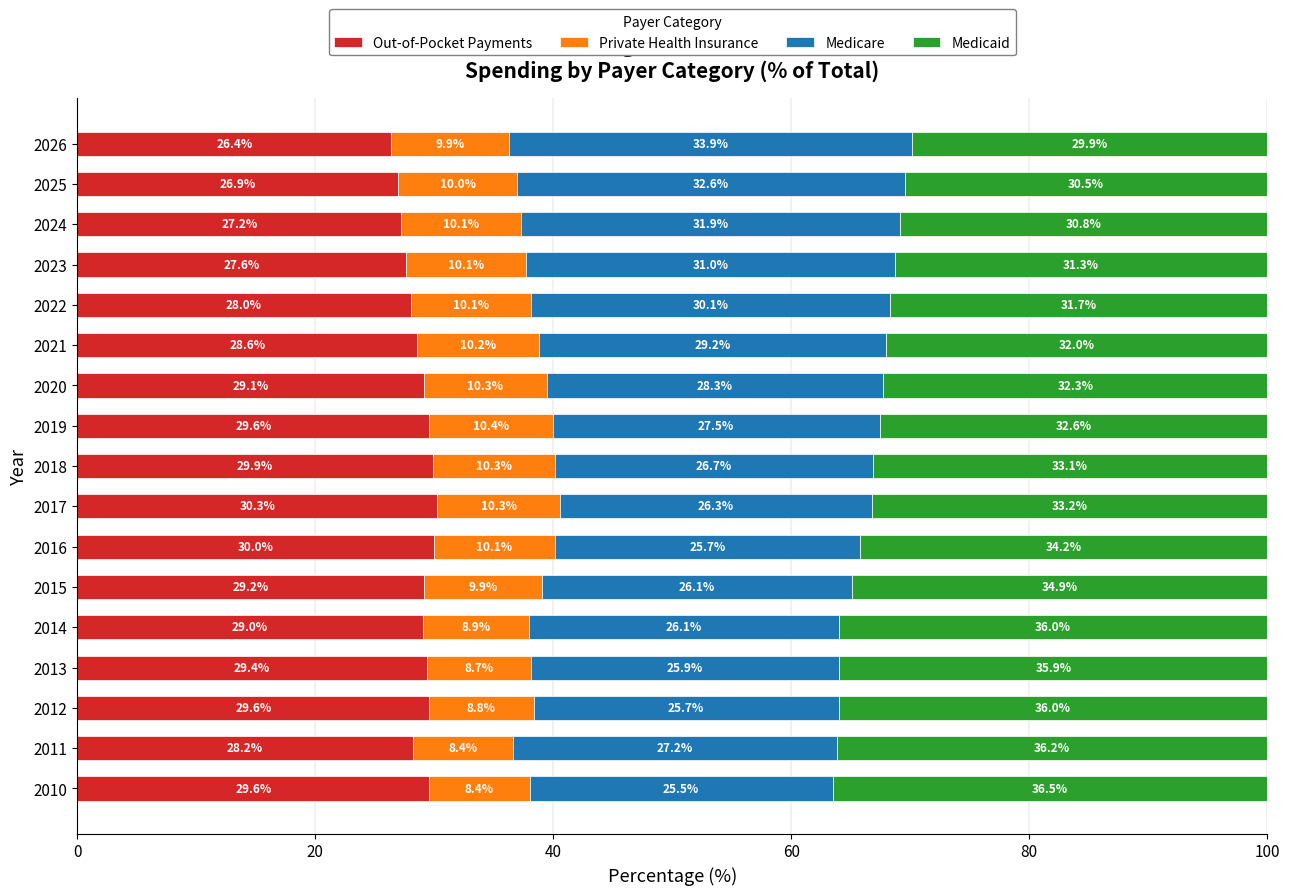

What is the lowest value of the Out-of-Pocket Payments series?

26.4